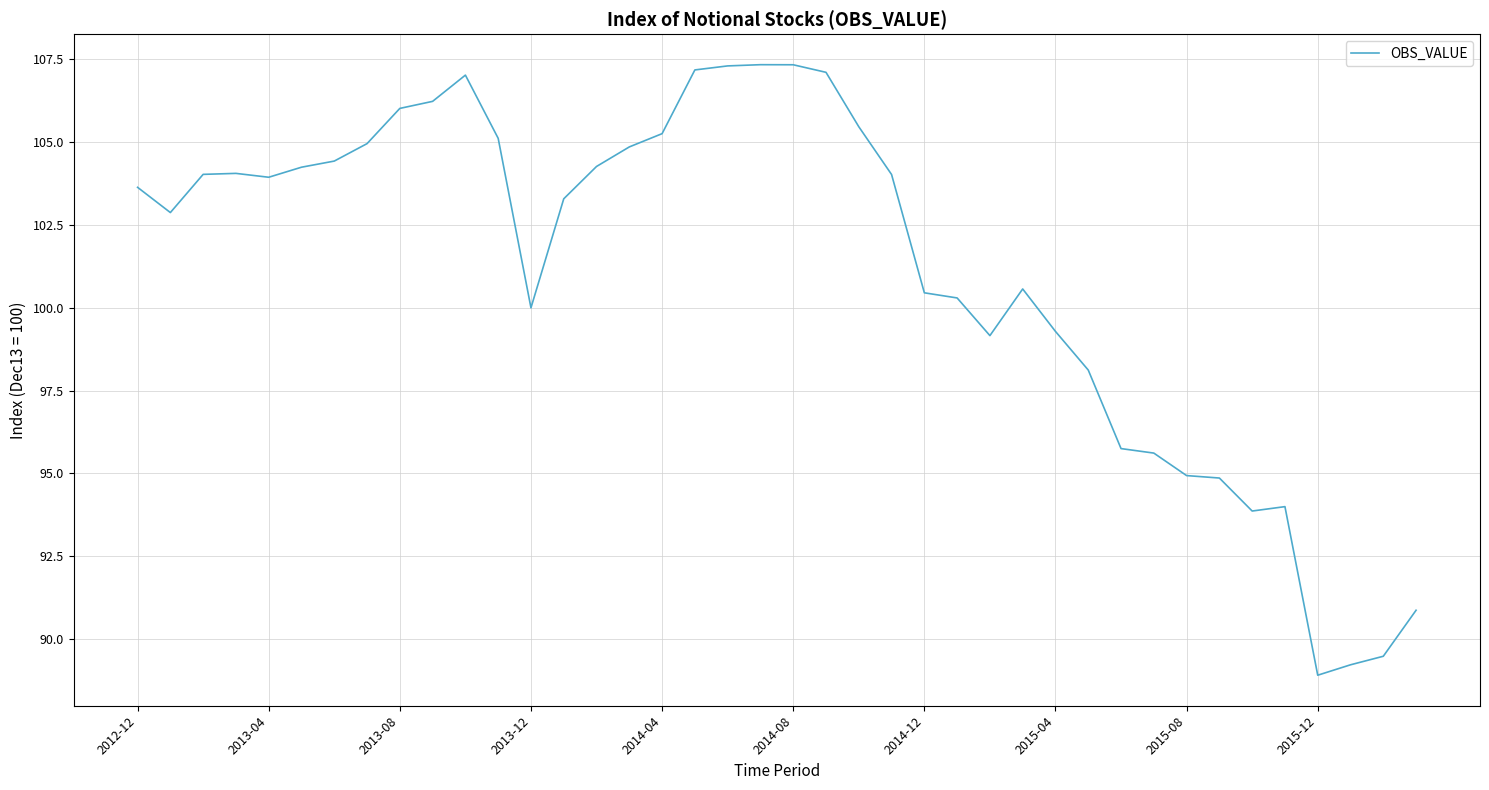

What is the difference between the maximum and minimum values?

18.4